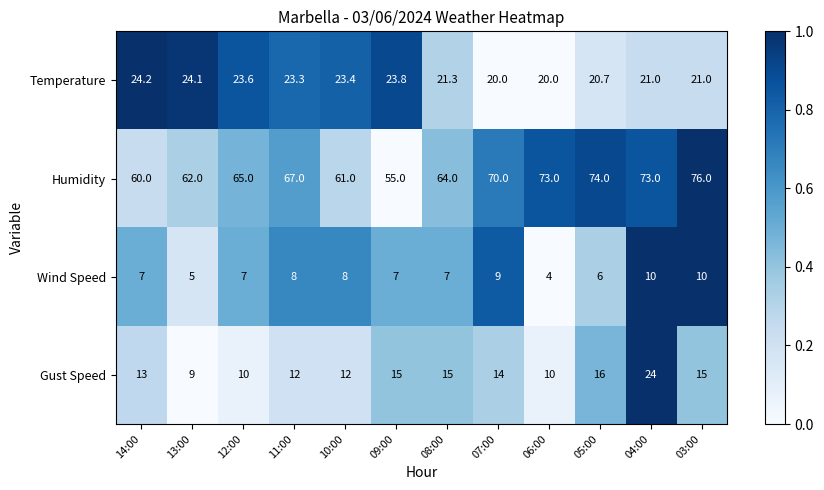

List the series in order of their peak value, highest first.

Humidity, Temperature, Gust Speed, Wind Speed